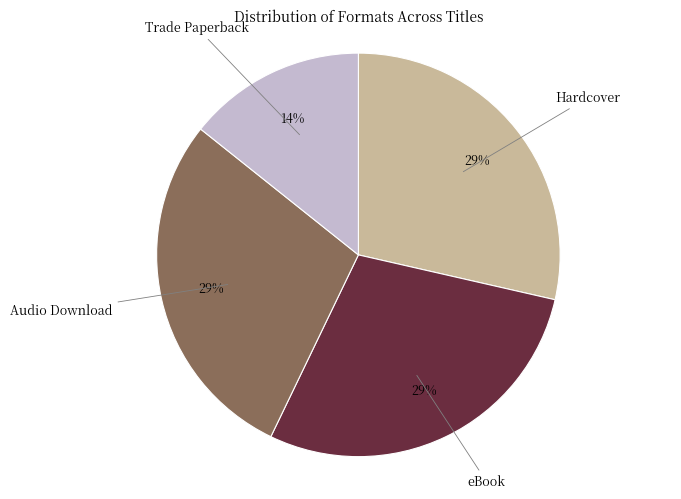

How many segments does this pie chart have?

4